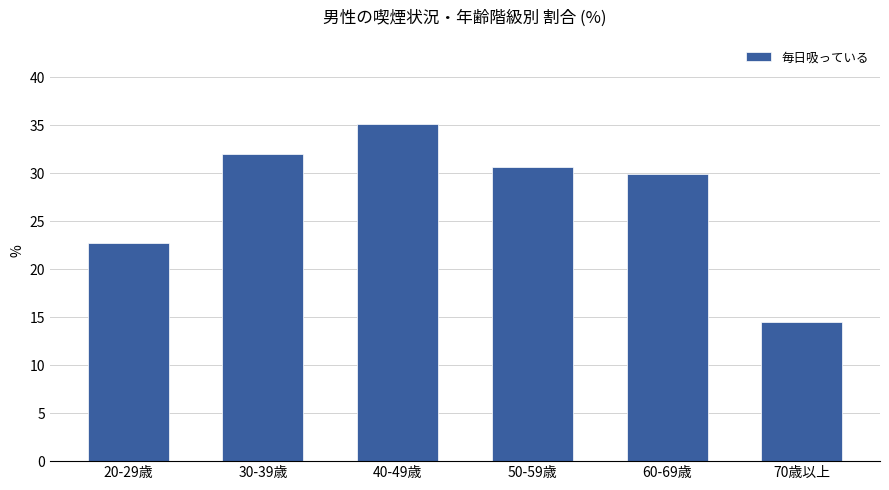

Are the bars grouped side by side (vs. stacked)?

No